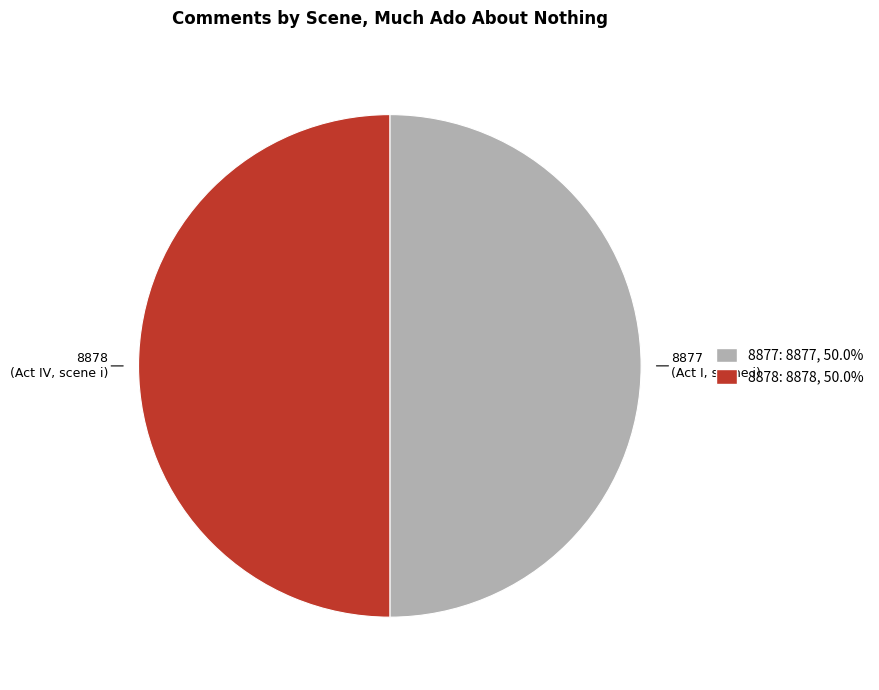

Do 8877 (Act I, scene i) and 8878 (Act IV, scene i) together represent more than half of the pie?

Yes